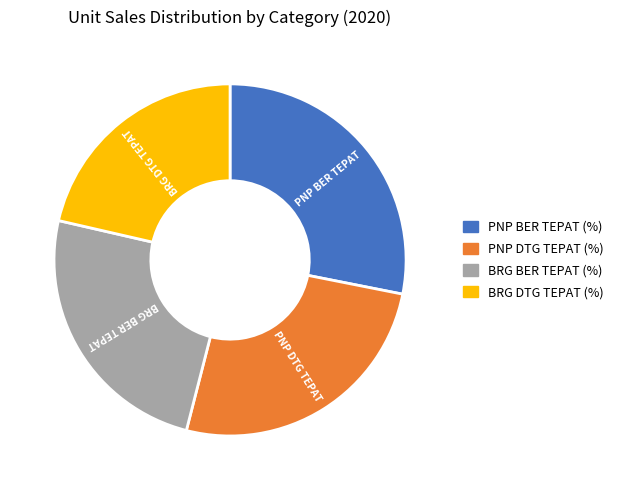

True or false: PNP DTG TEPAT (%) accounts for 26% of the total.

True